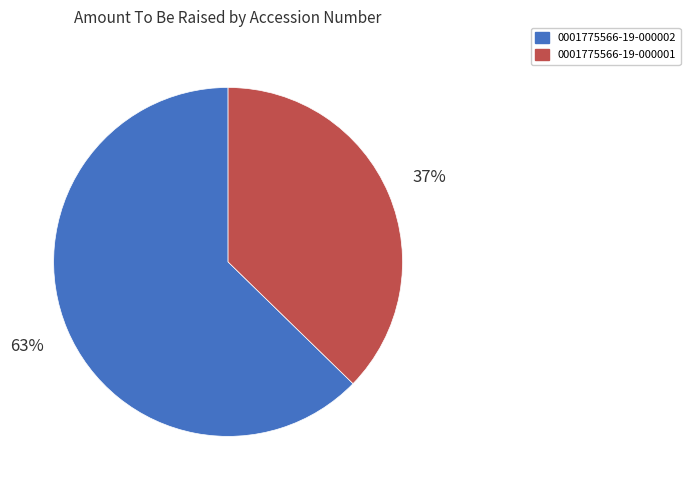

Is it true that 0001775566-19-000001 is 24% of the pie?

False